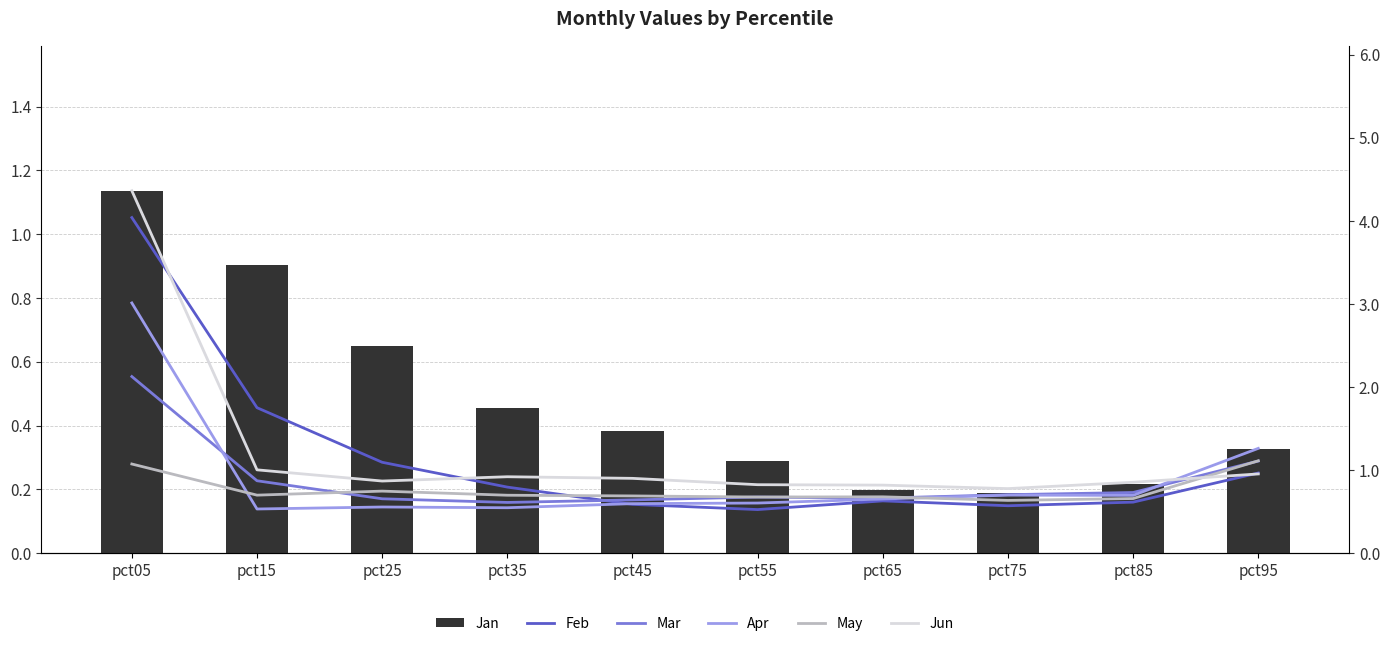

The Apr series shows 0.2 at pct75. True or false?

False